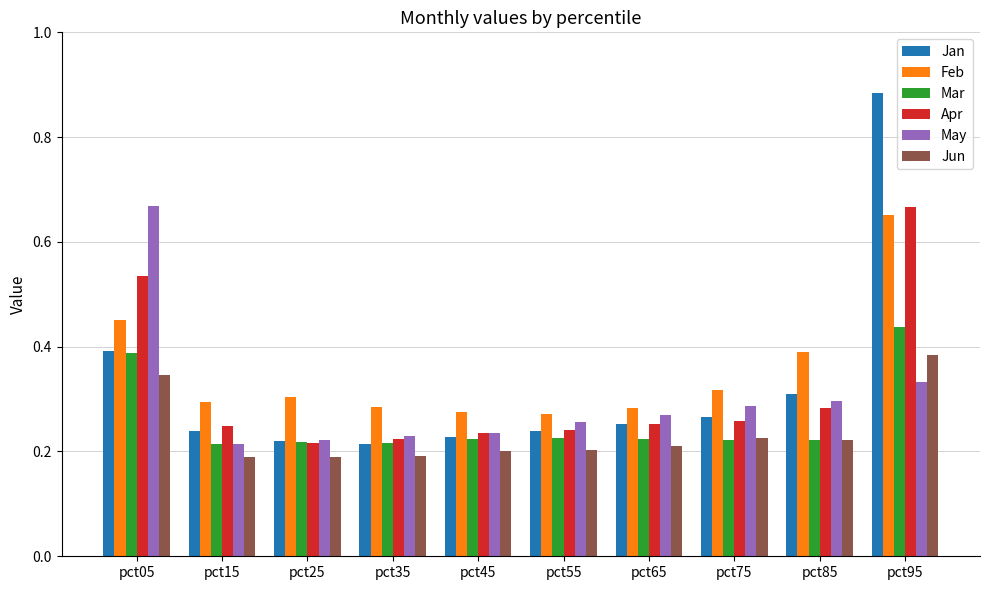

What is the sum of all Apr values?

3.2